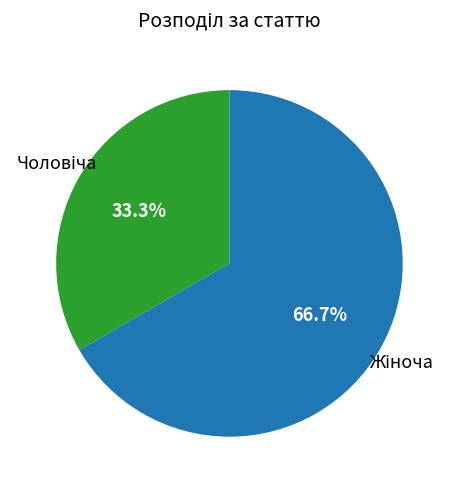

Is there any slice that represents more than half of the pie?

Yes